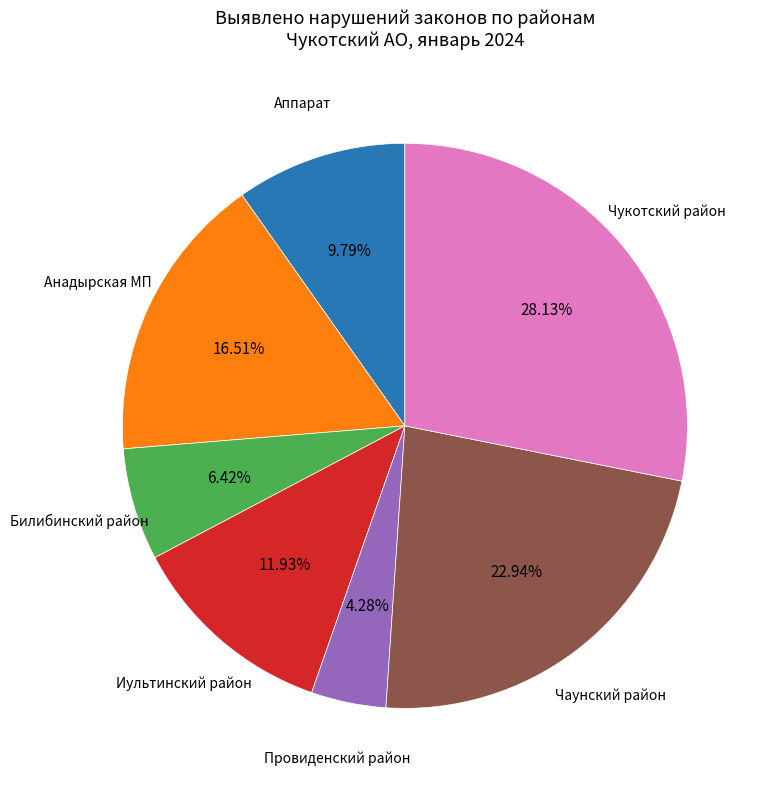

Is there any slice that represents more than half of the pie?

No